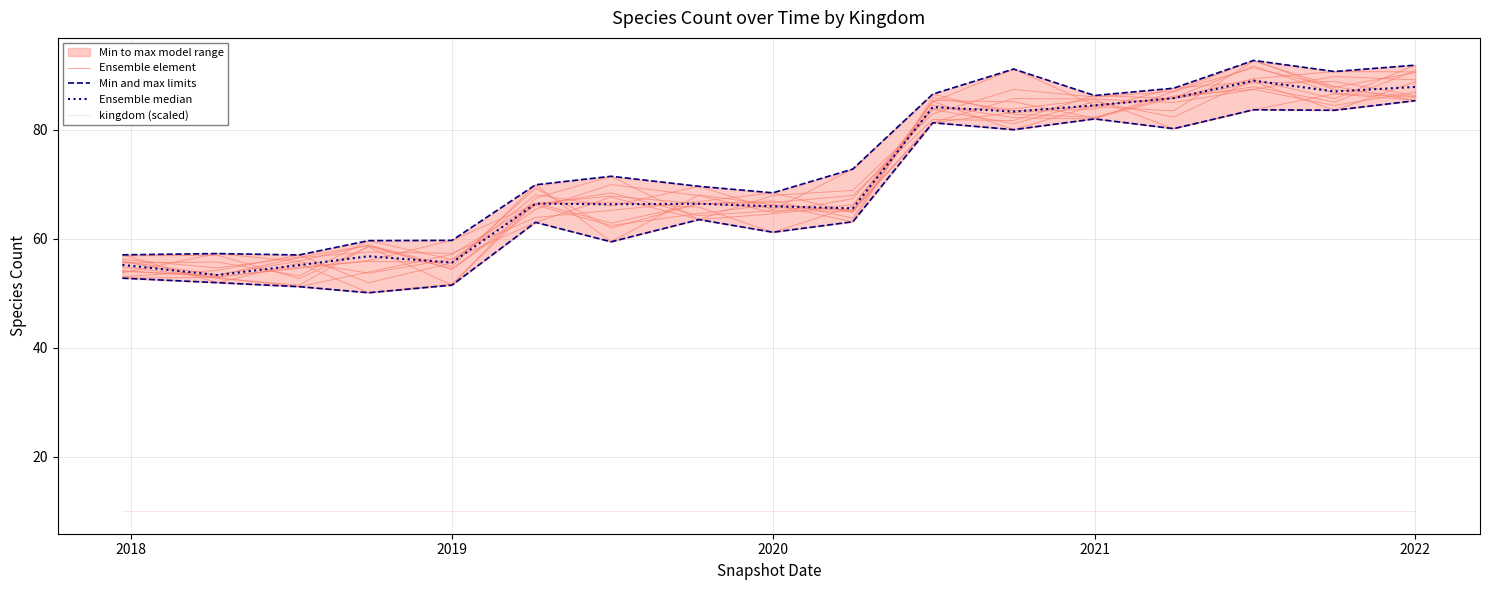

True or false: kingdom (scaled) has a value of 6.6 at 15.

False